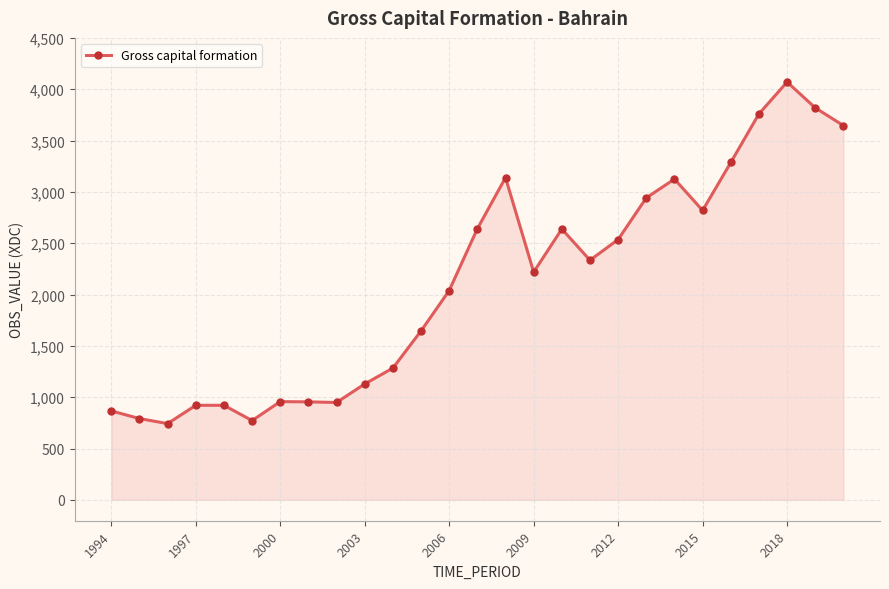

What is the value of the 17th point from the left?

2638.1